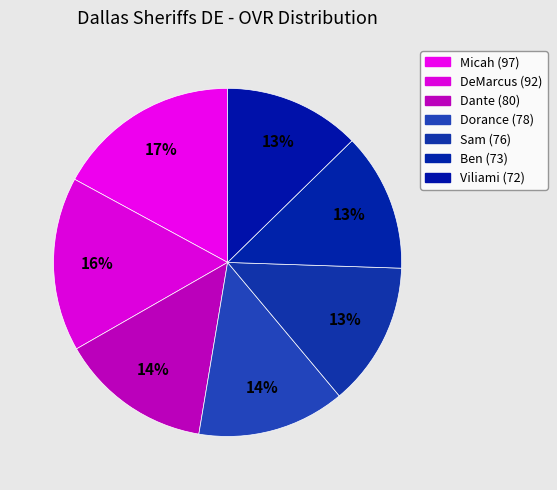

How many segments does this pie chart have?

7